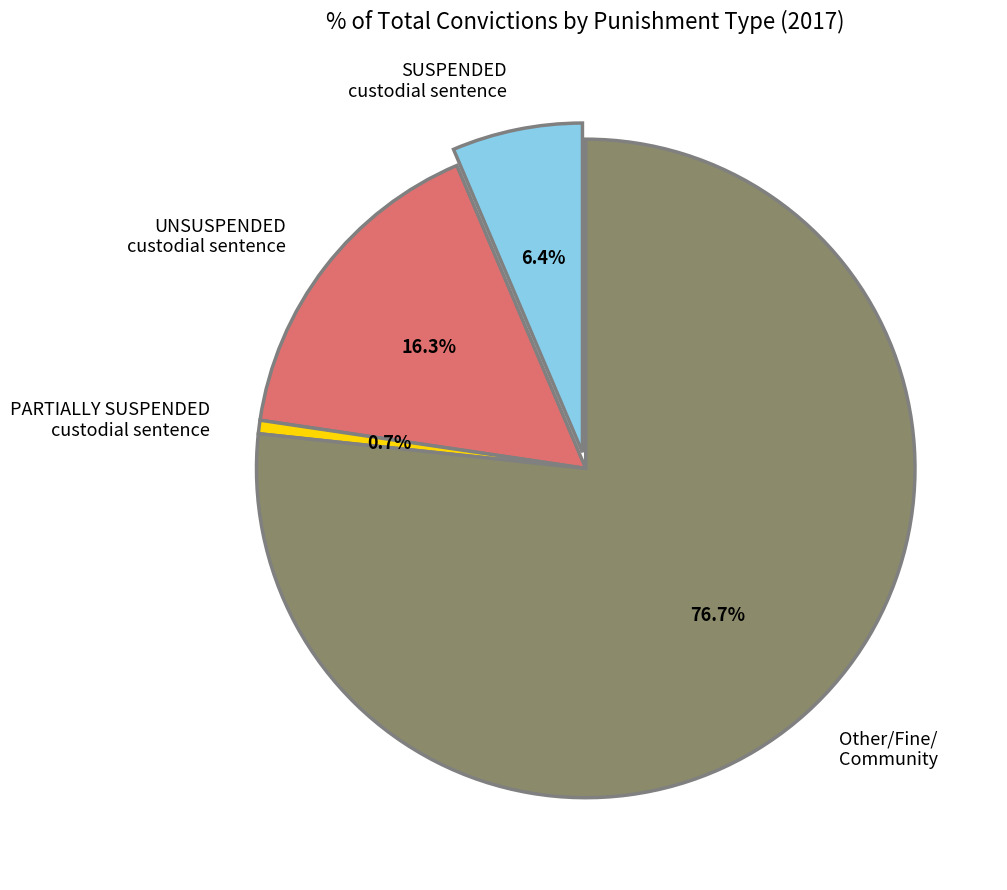

Which slice is the largest?

Other/Fine/Community